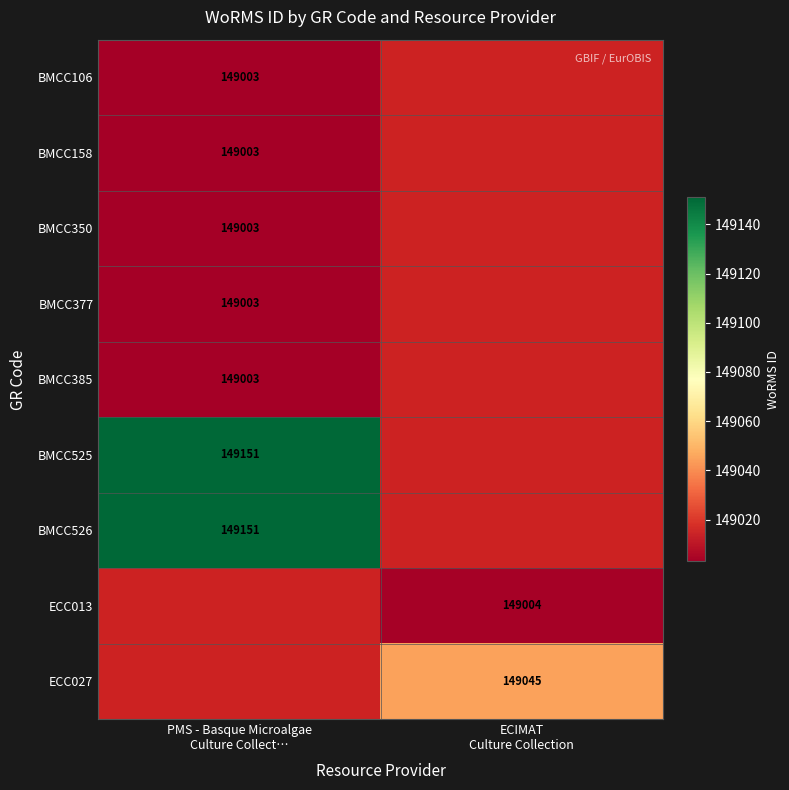

At how many categories does at least one series exceed 149032?

2